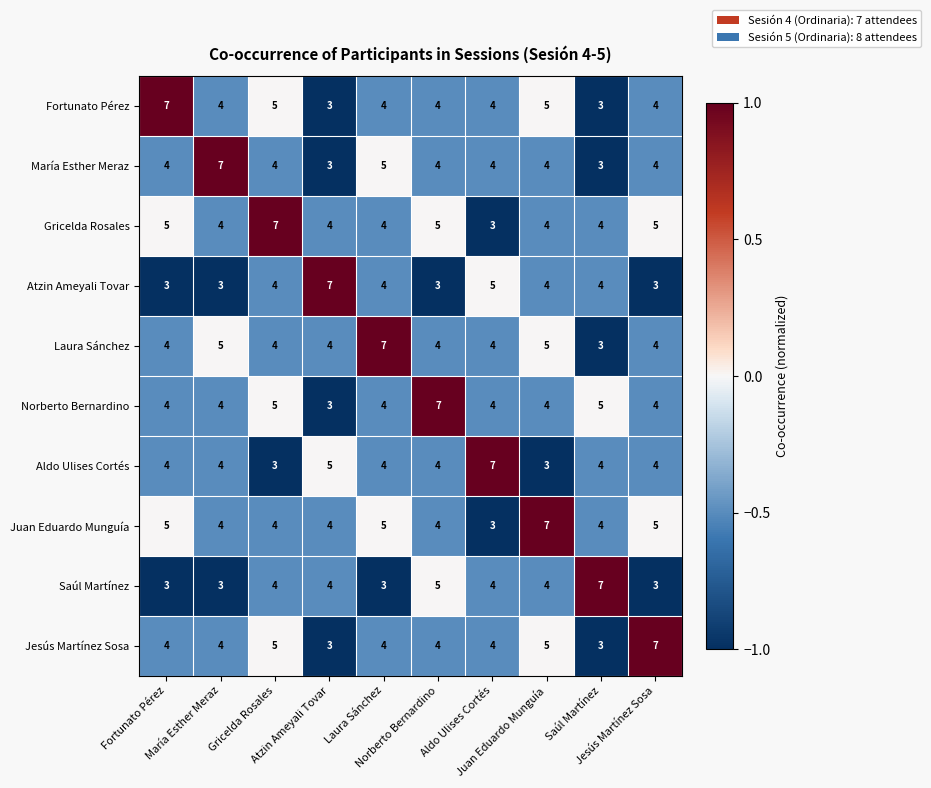

At how many categories does at least one series exceed 4?

10